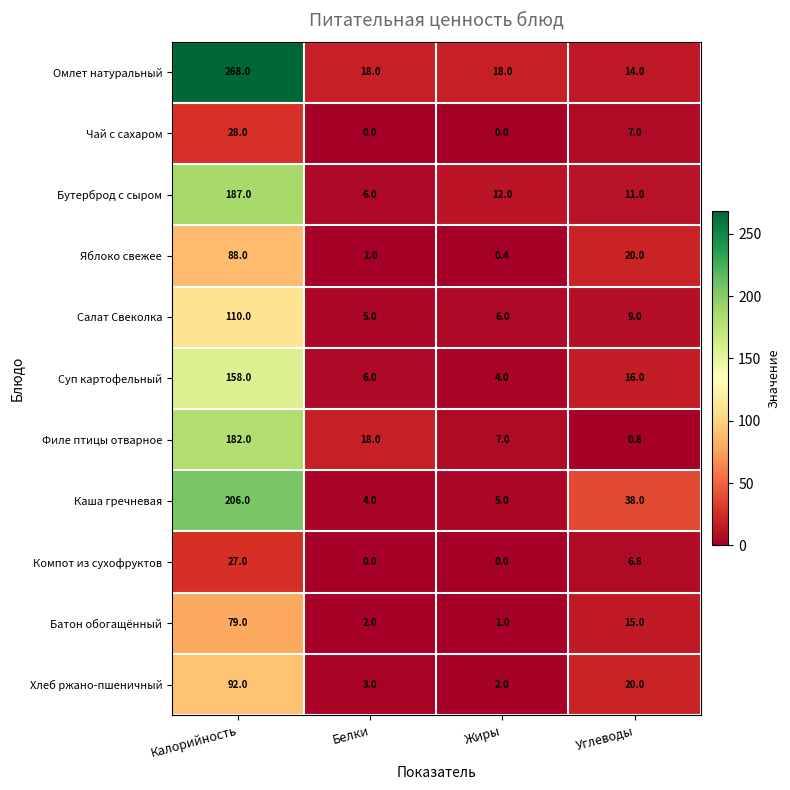

Is it true that Батон обогащённый equals 15.0 at Углеводы?

True